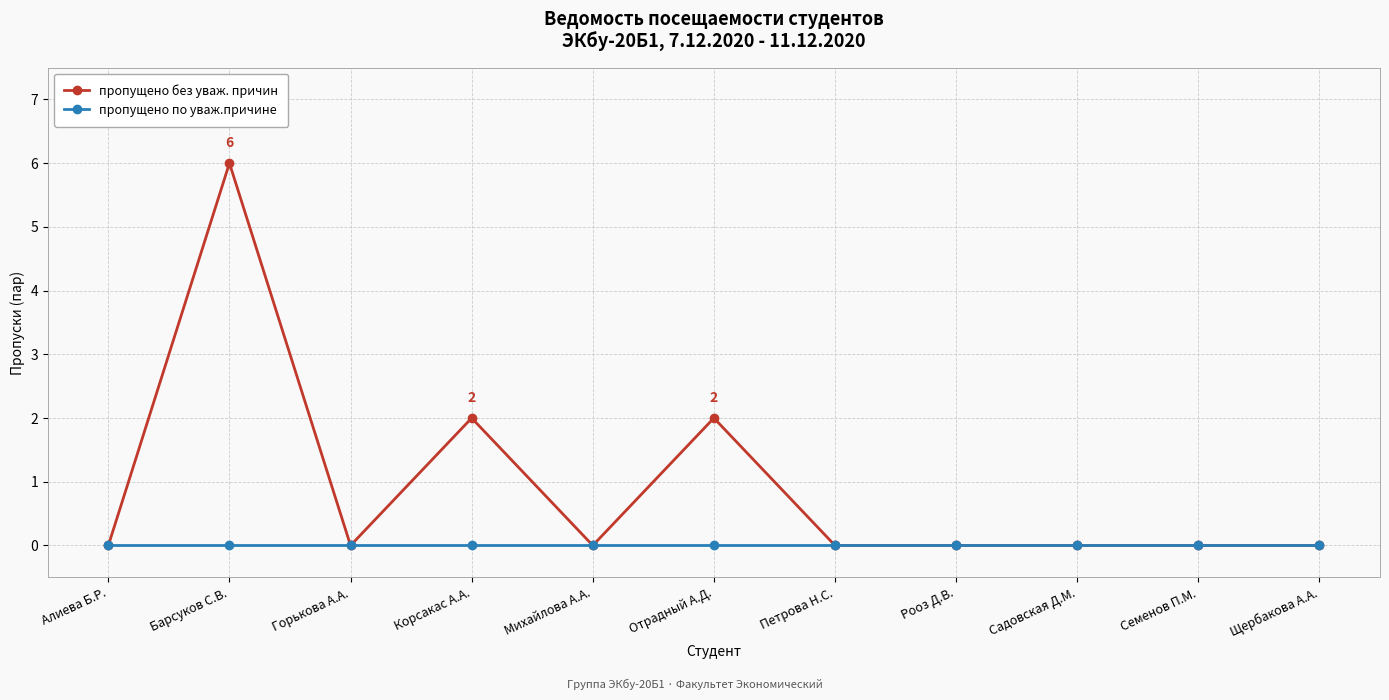

At which category is the sum across all series the highest?

Барсуков С.В.